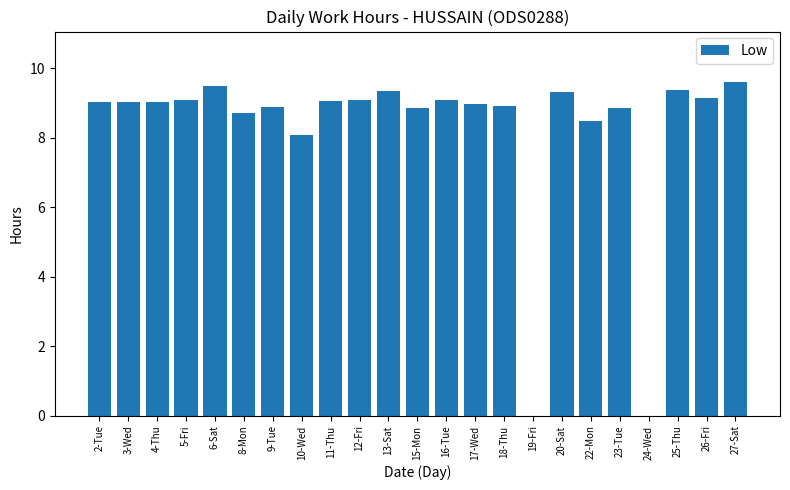

What is the ratio of the value at 25-Thu to the value at 16-Tue?

1.0